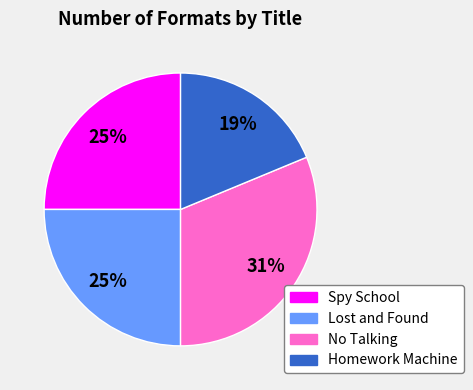

How many slices are in this pie chart?

4